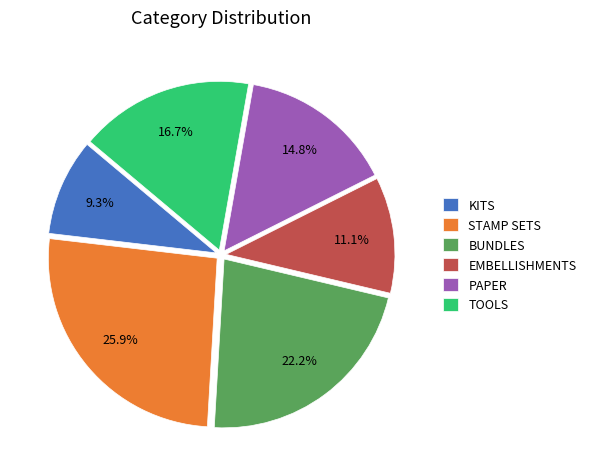

How many slices are in this pie chart?

6